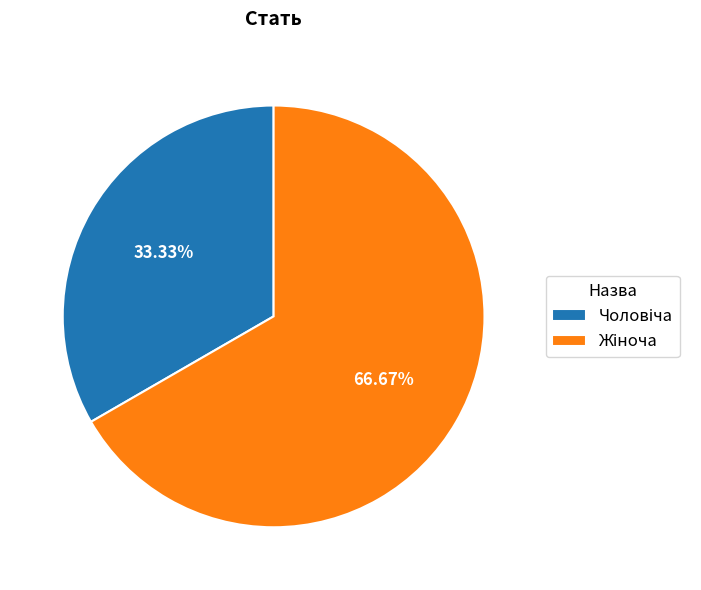

Does any single category account for the majority?

Yes